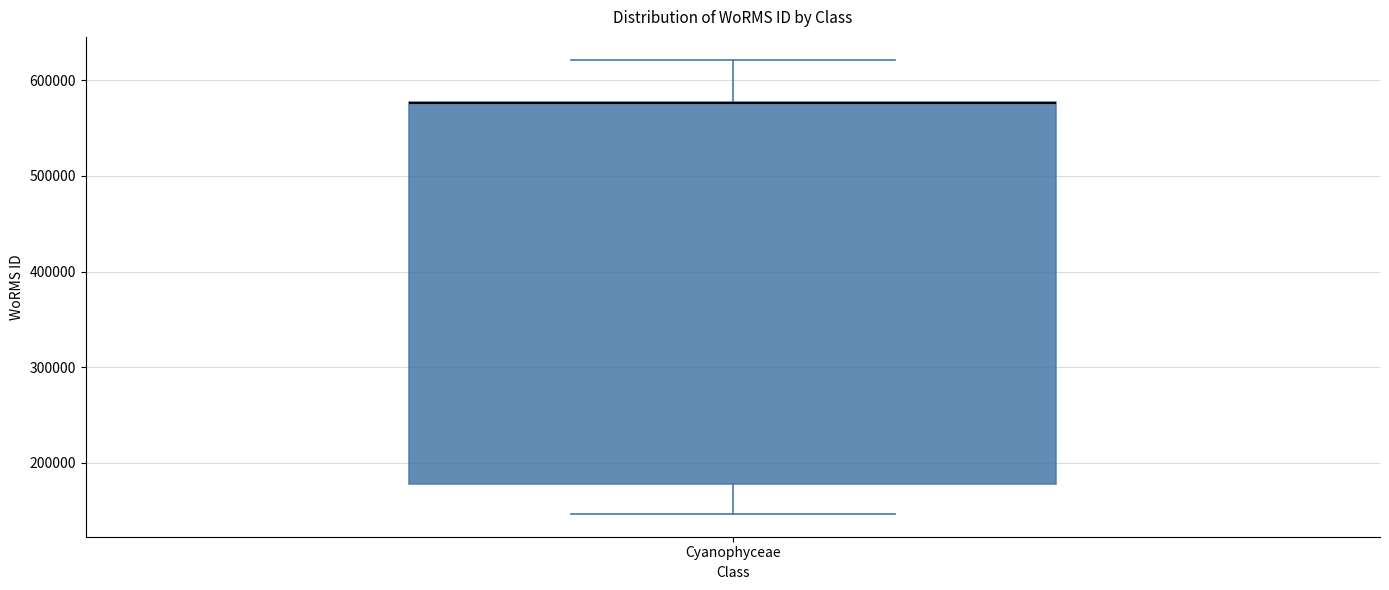

Where does the upper whisker of the box for Cyanophyceae end on the y-axis? The values are not printed on the chart, so give them approximately, as read against the axis.

620000